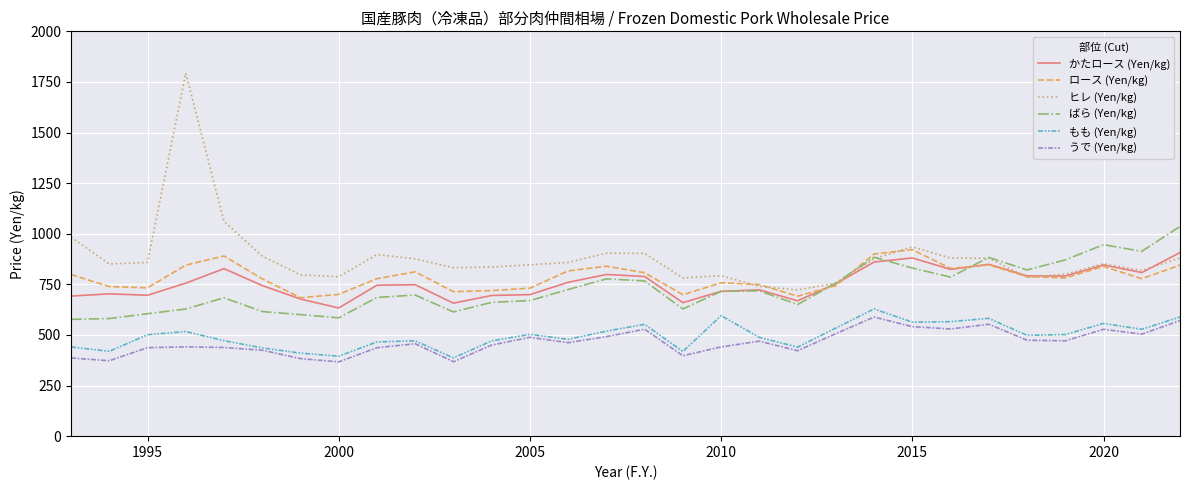

True or false: ロース (Yen/kg) and うで (Yen/kg) cross at least once.

False